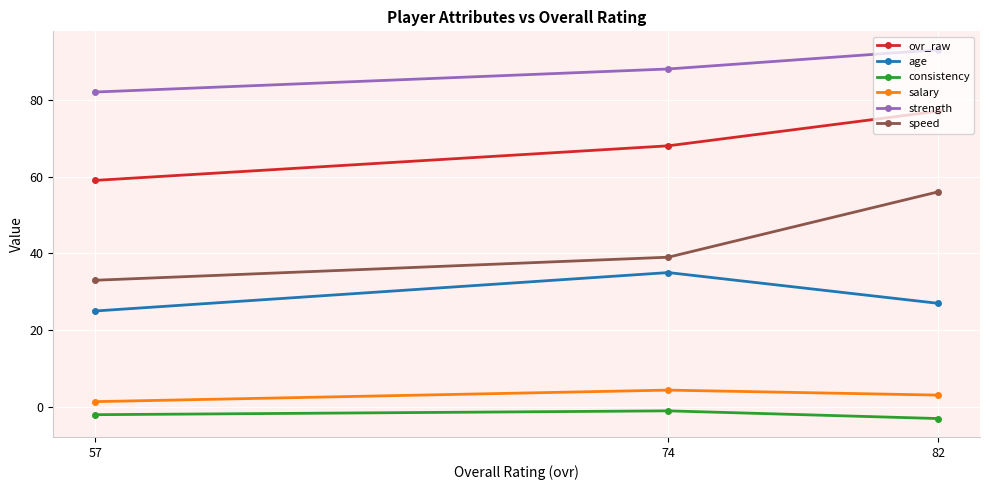

At which label does age reach its minimum?

57